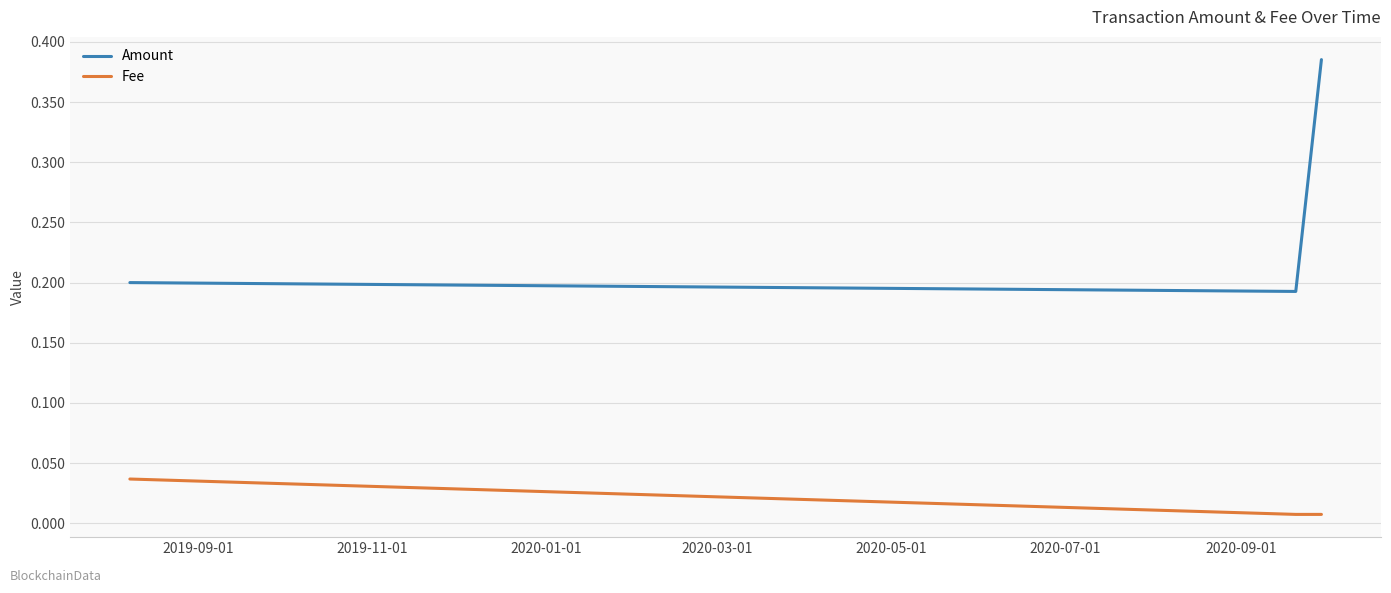

Which series has the largest range (max minus min)?

Amount